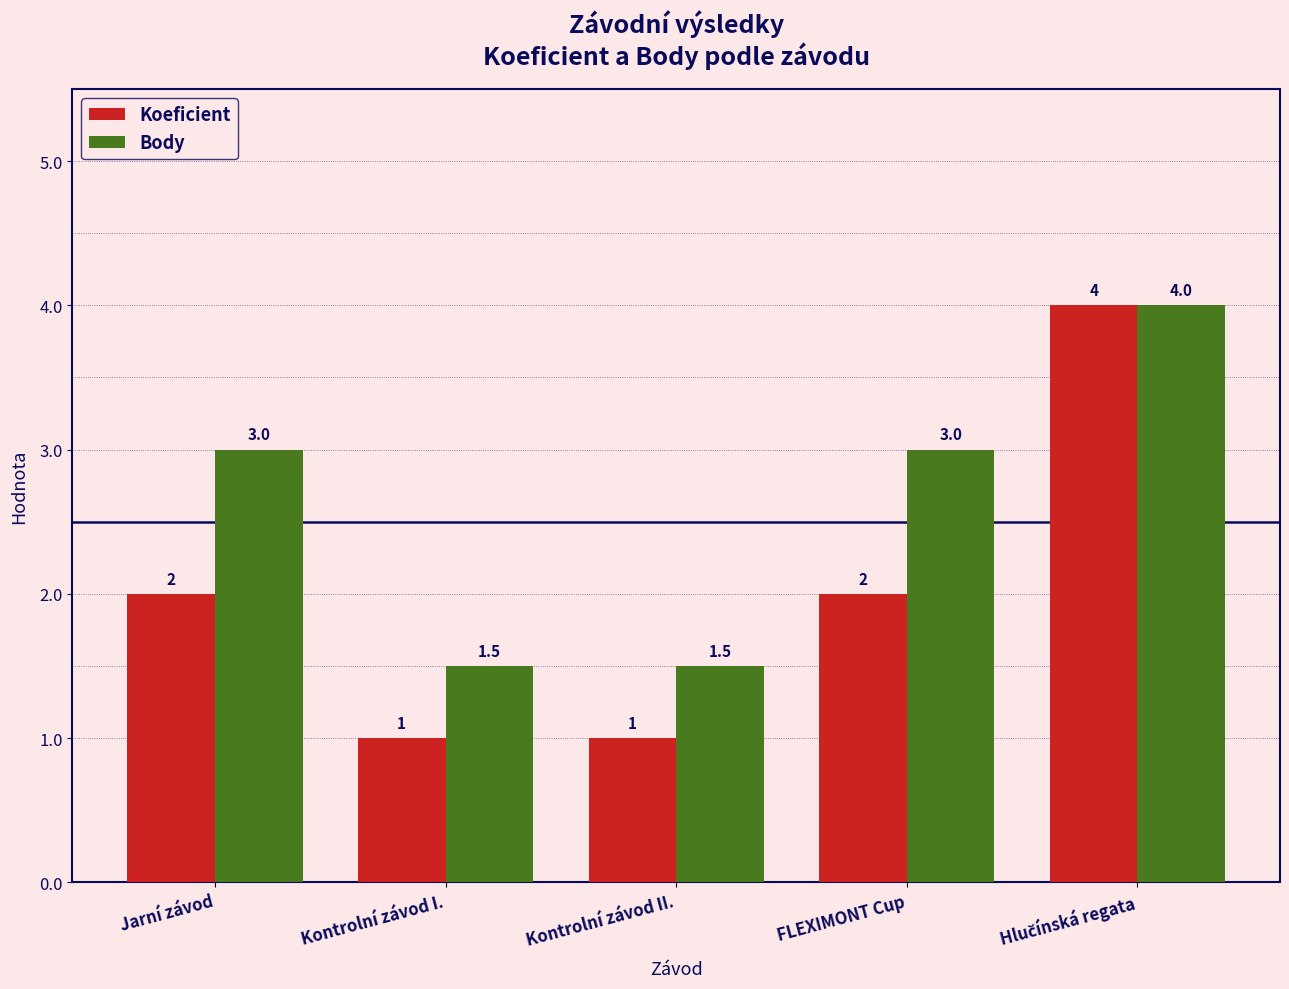

Count the Body values in the range 1 to 3.

4